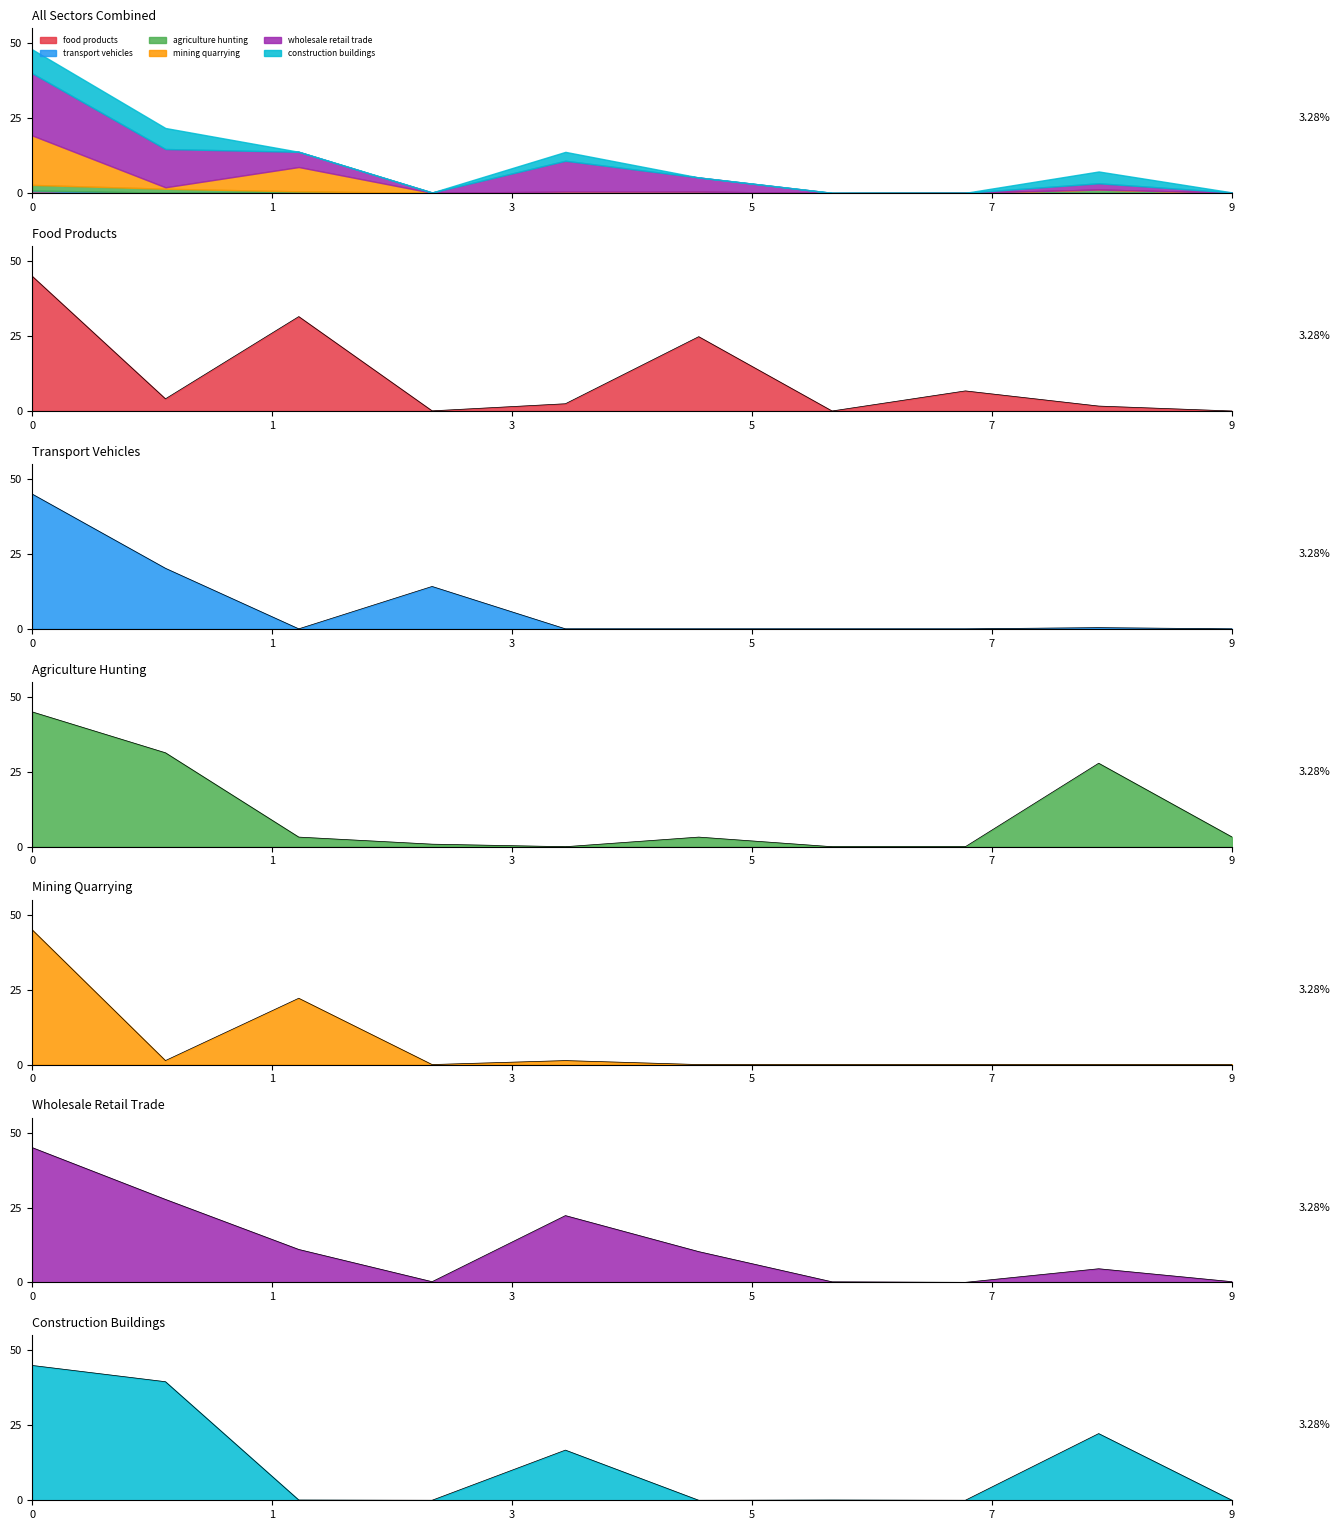

What is the sum of all wholesale retail trade_line values?

121.5